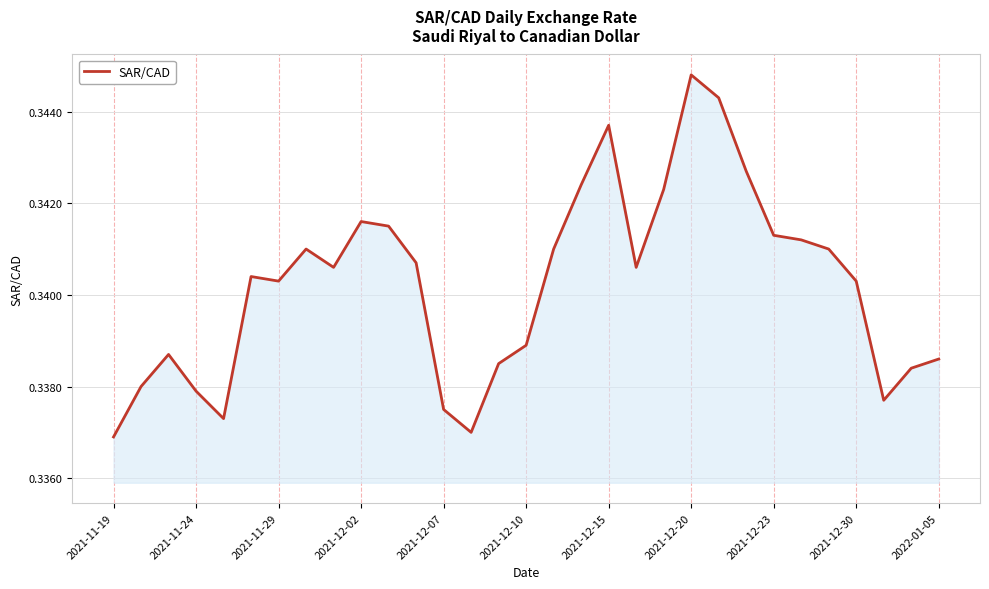

What is the minimum value shown in the chart?

0.3